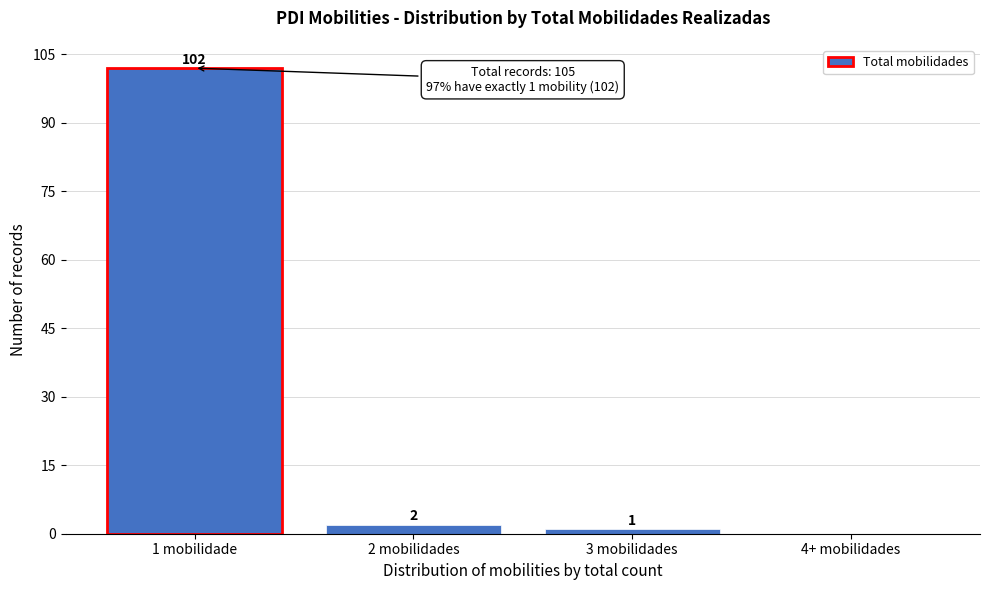

Reading right to left, list all the values displayed in this chart.

4+ mobilidades=0	3 mobilidades=1	2 mobilidades=2	1 mobilidade=102